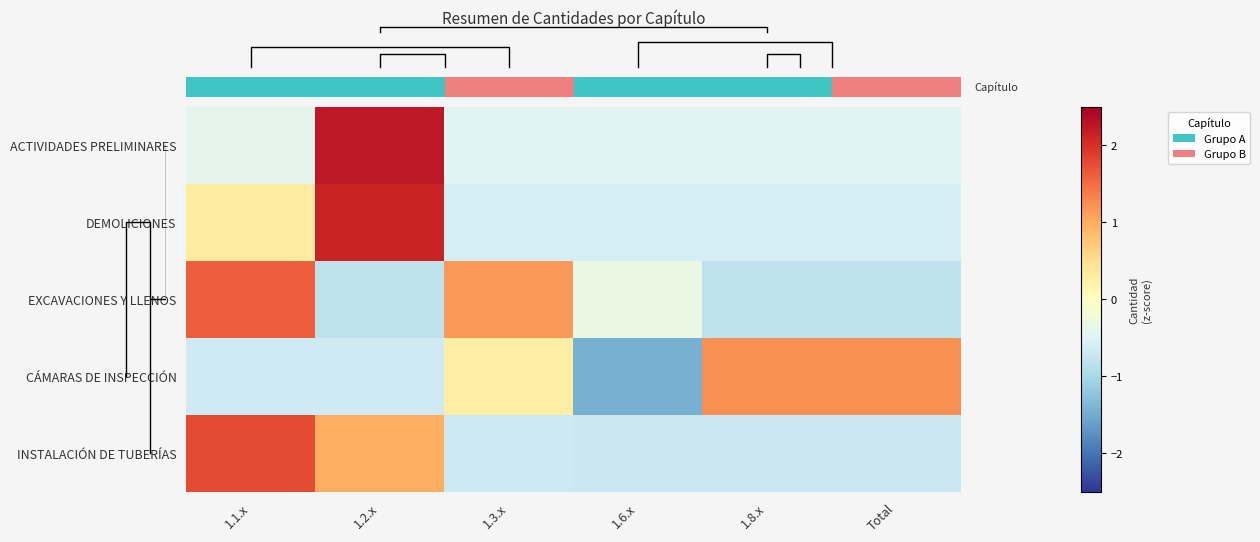

Which category has the lowest value across all series?

1.6.x